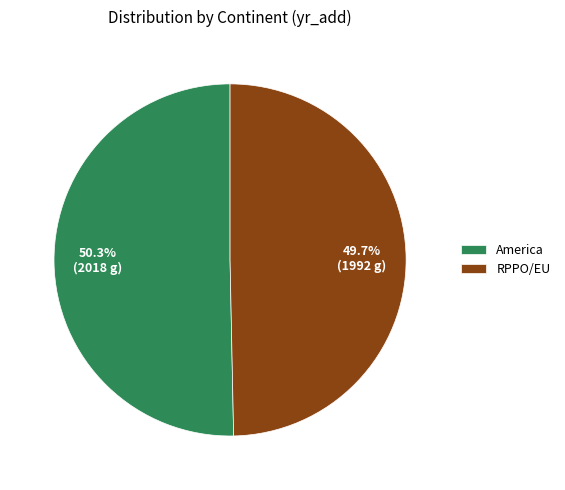

Combined, what portion of the pie is America and RPPO/EU?

100.0%